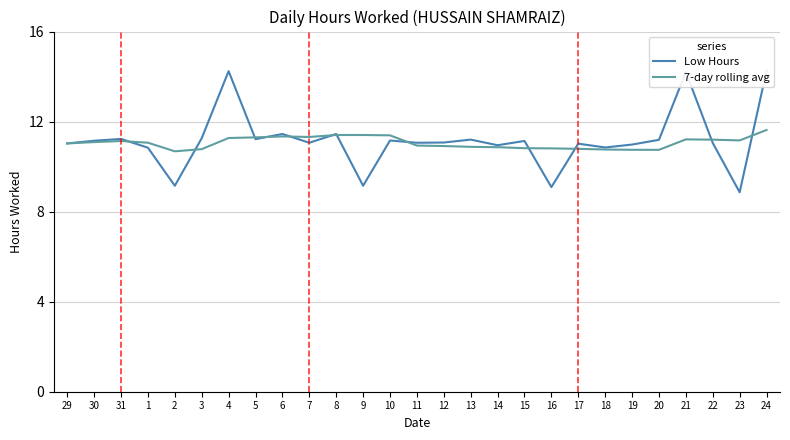

In 7-day rolling avg, how many points are lower than both neighbors (excluding endpoints)?

4